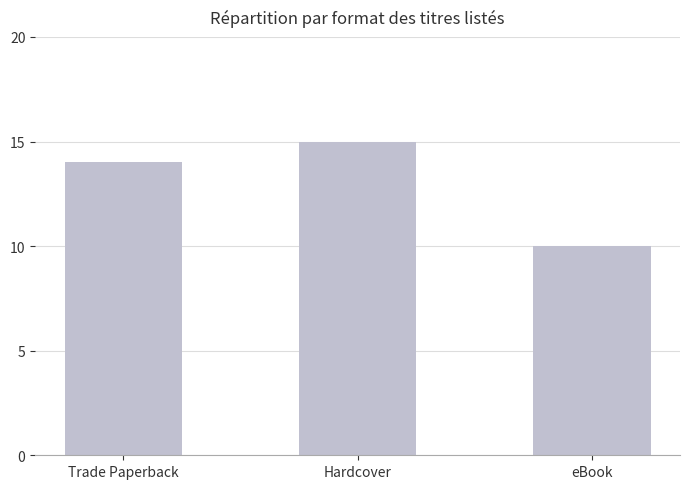

Are the bars horizontal?

No